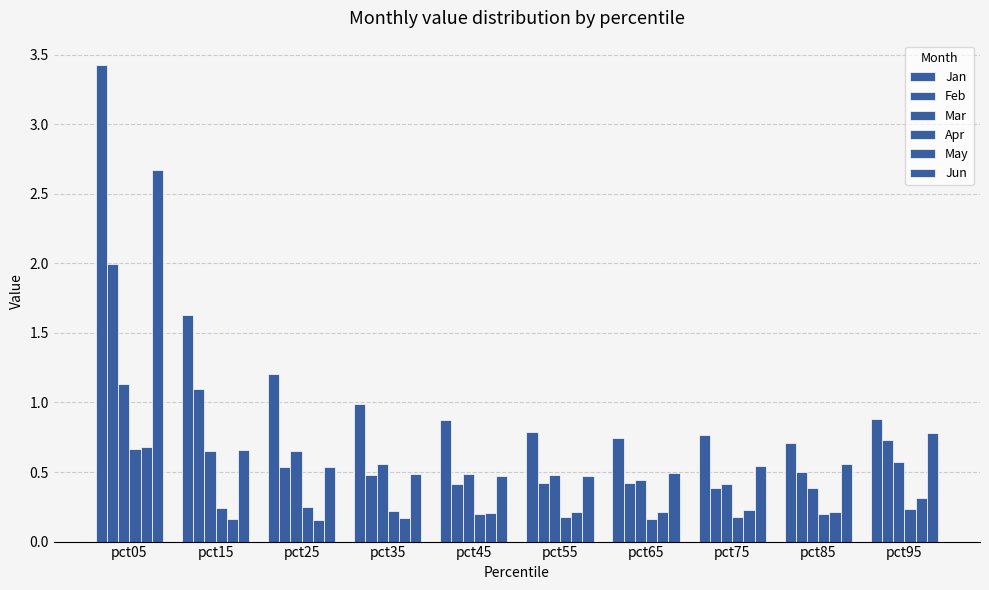

Count the number of categories in the chart.

10